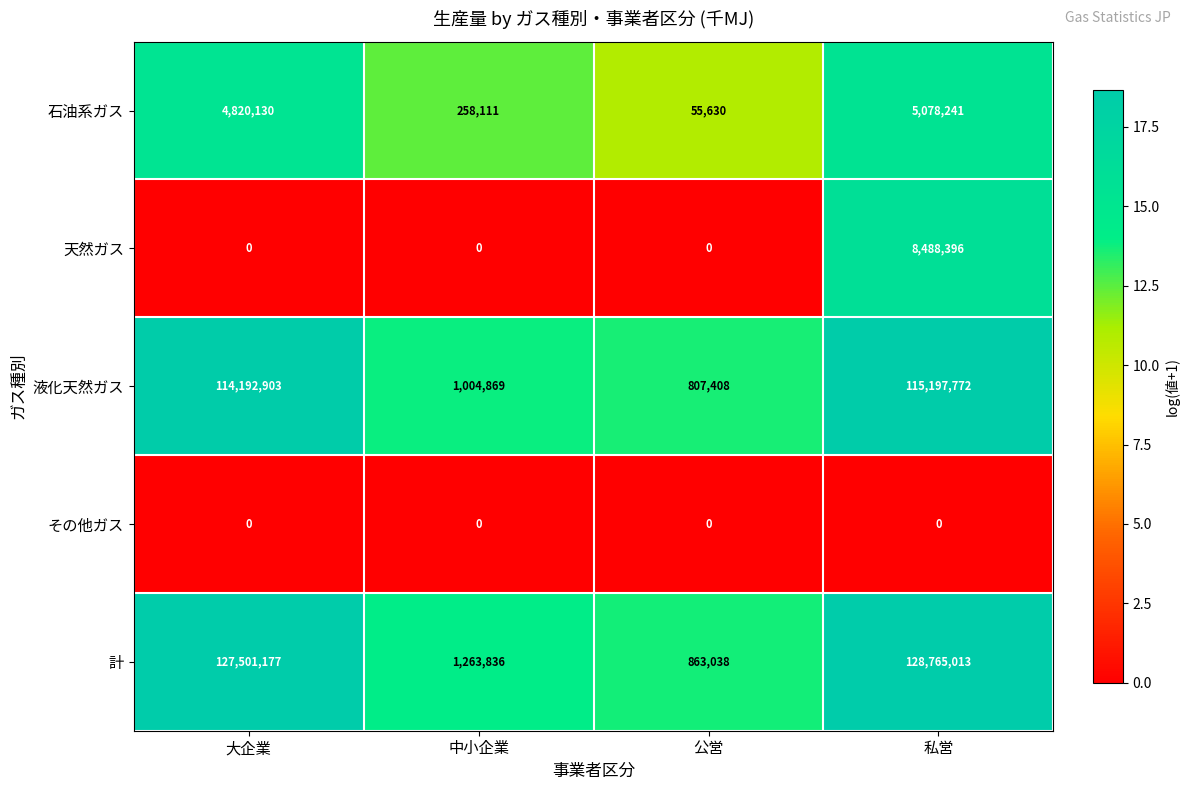

What is the maximum value shown in the chart?

128765013